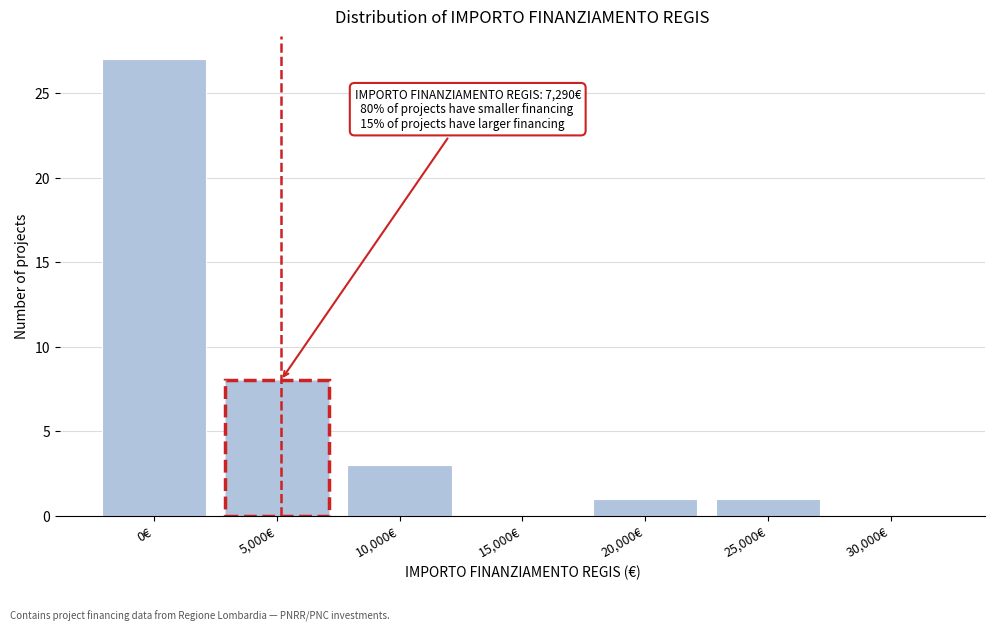

Reading left to right, what are all the values shown in this chart?

0€=27	5,000€=8	10,000€=3	15,000€=0	20,000€=1	25,000€=1	30,000€=0